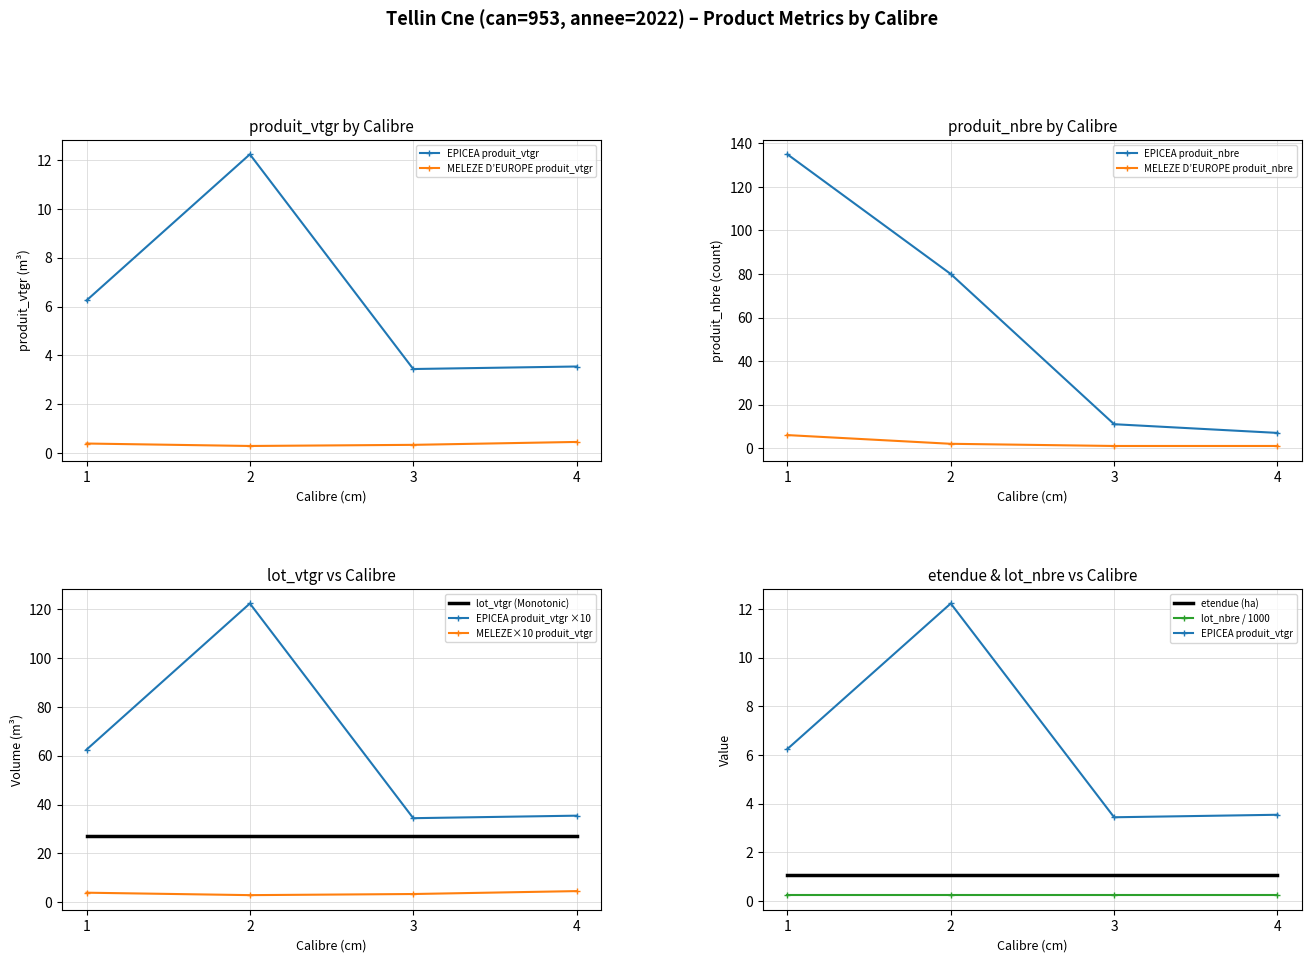

At how many categories does at least one series exceed 98?

2